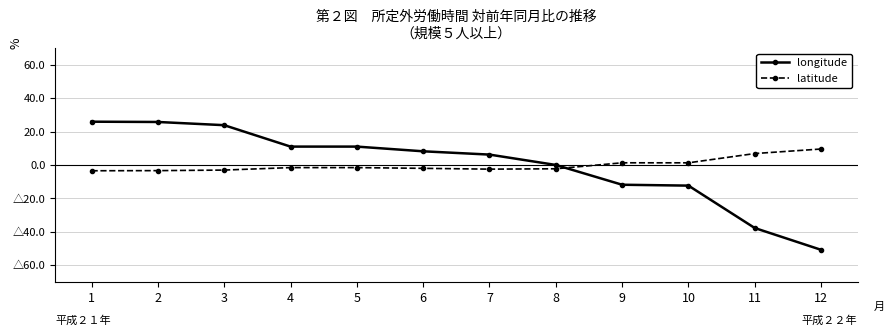

Rank the series by their maximum value, from lowest to highest.

latitude, longitude